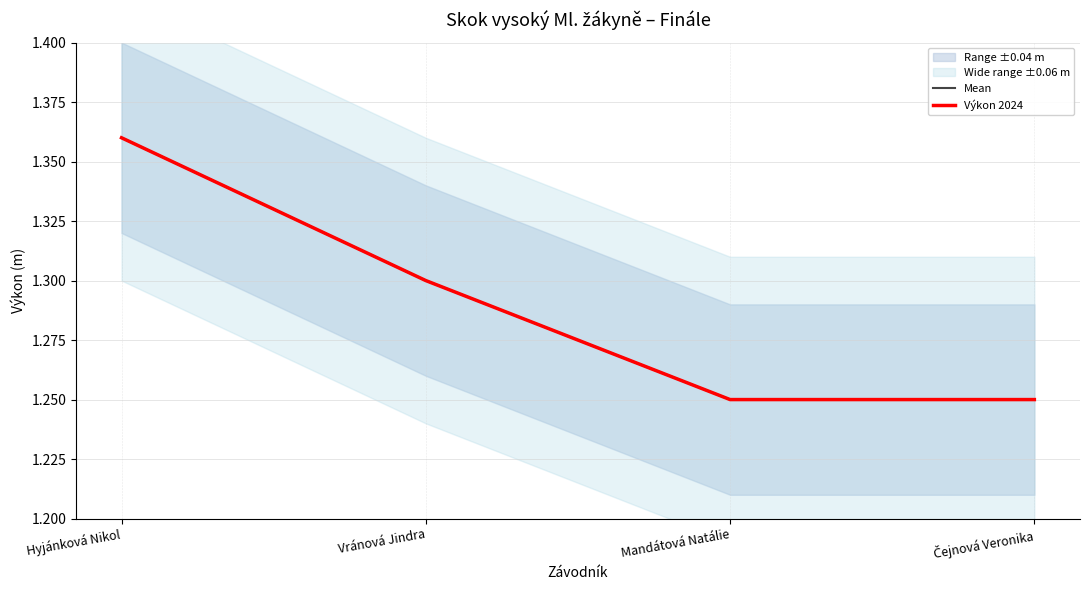

At which label does Mean reach its peak?

Hyjánková Nikol